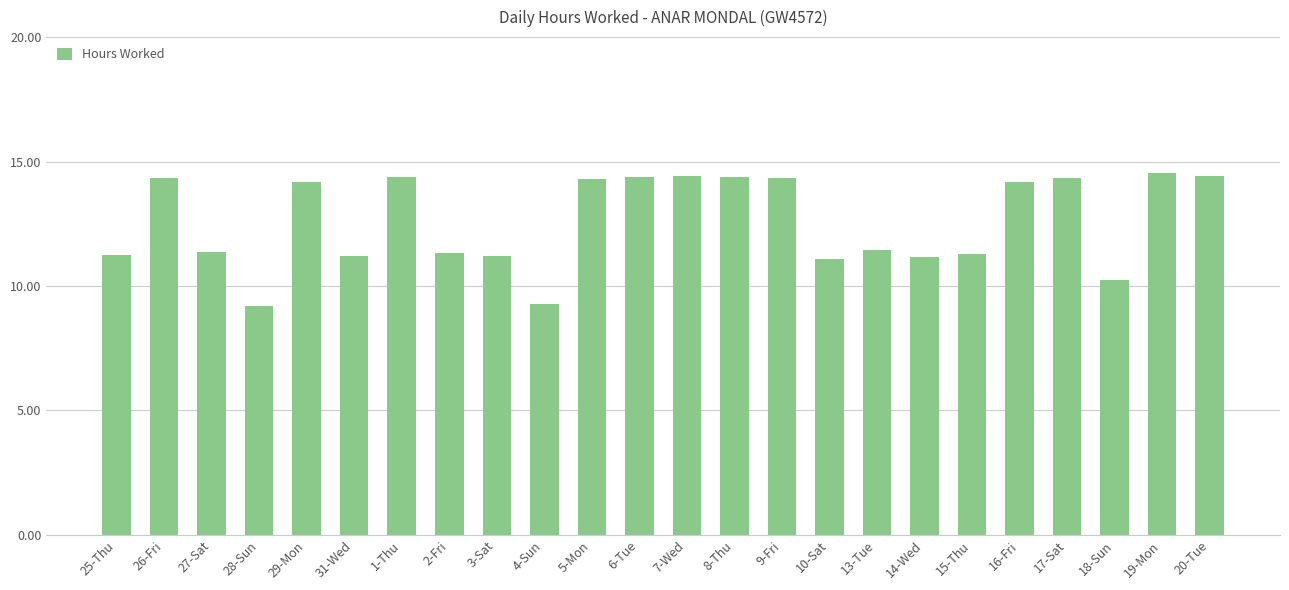

What is the ratio of the value at 27-Sat to the value at 18-Sun?

1.1